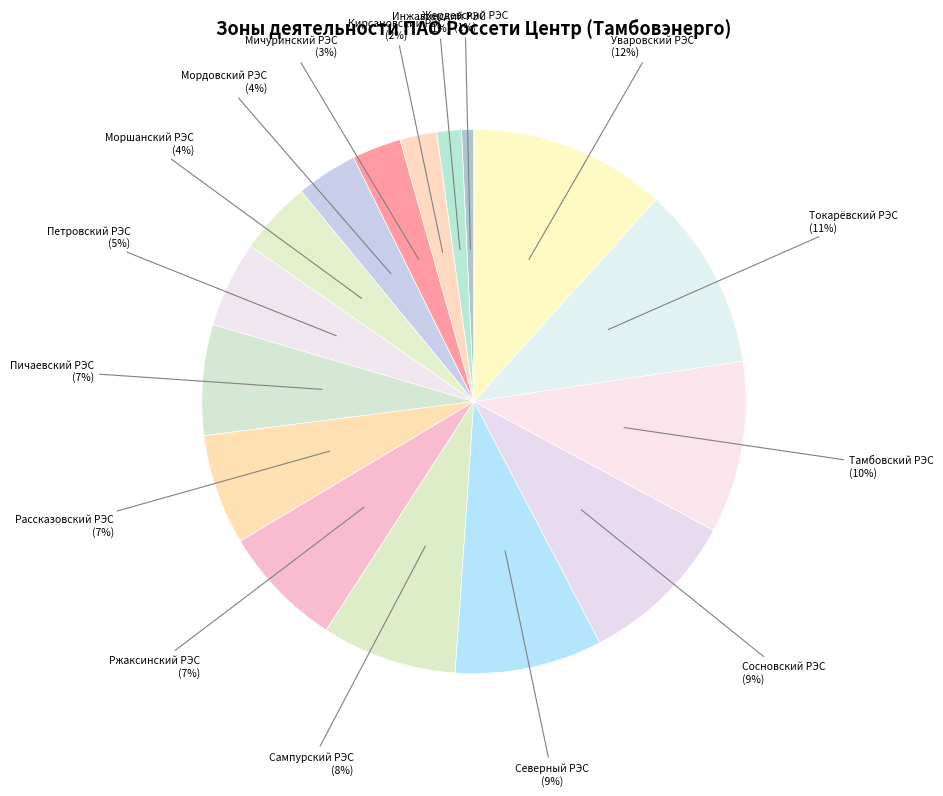

Count the number of slices in the pie.

16